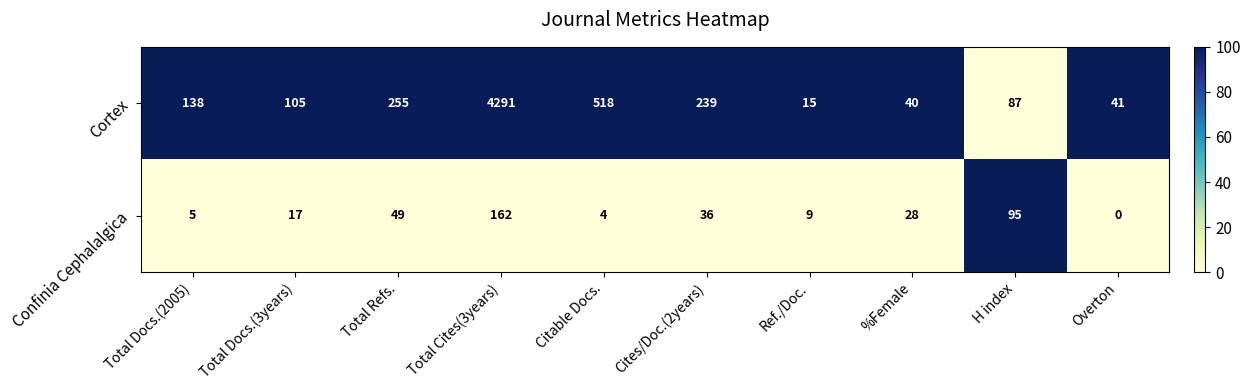

Which series has the largest total across all categories?

Cortex